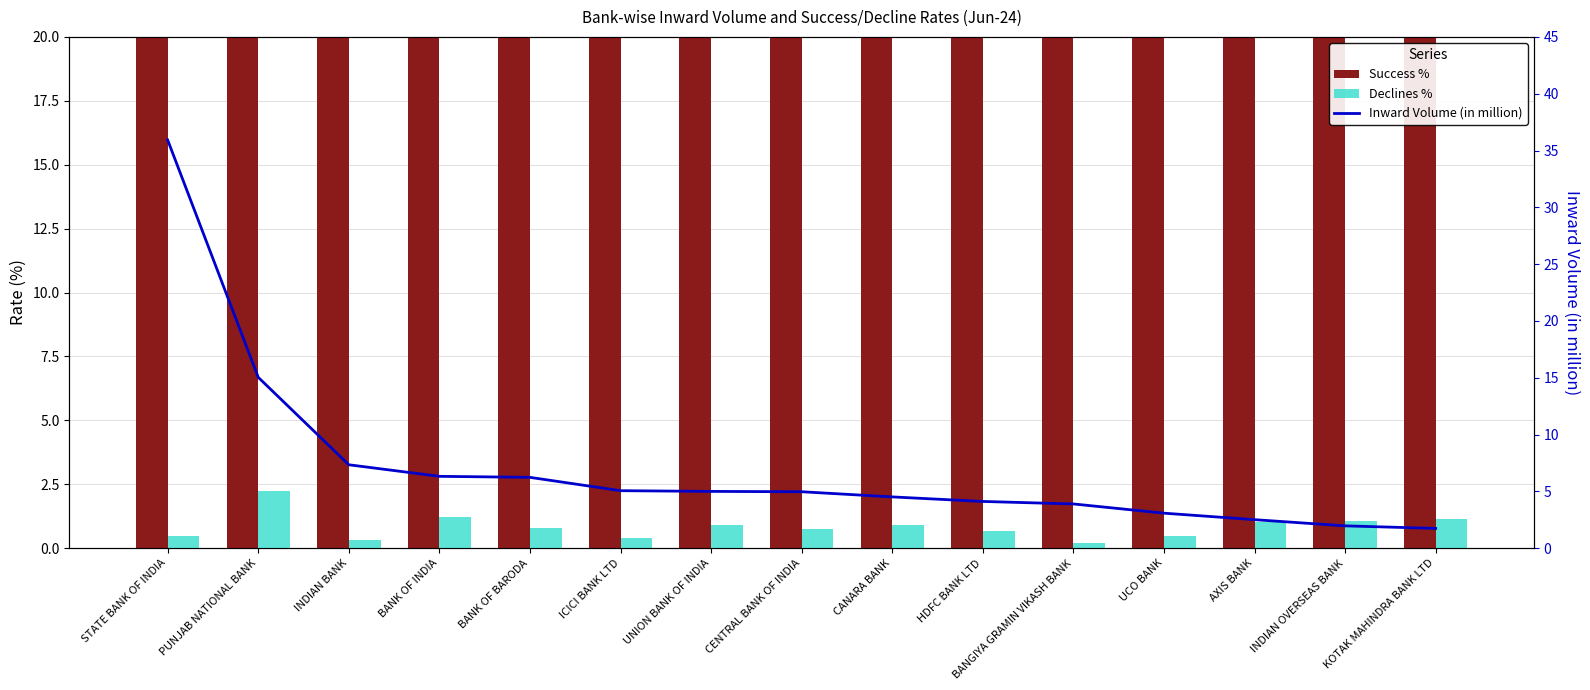

What is the difference between the highest and lowest values at ICICI BANK LTD?

99.2